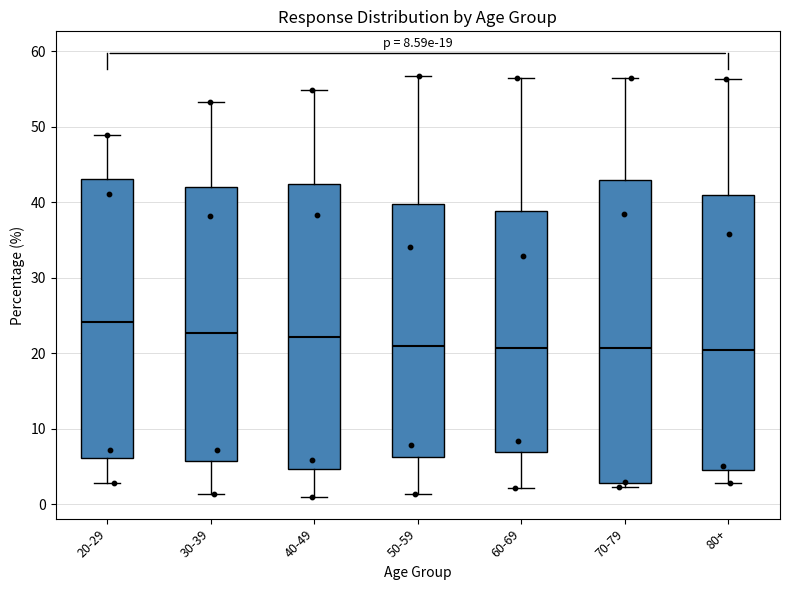

Which box has the highest median line?

20-29